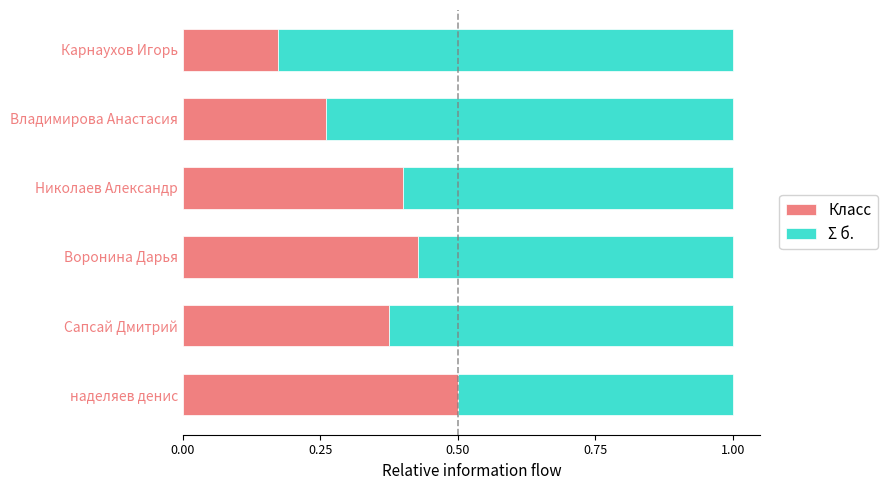

What is the total value across all series at Воронина Дарья?

1.0